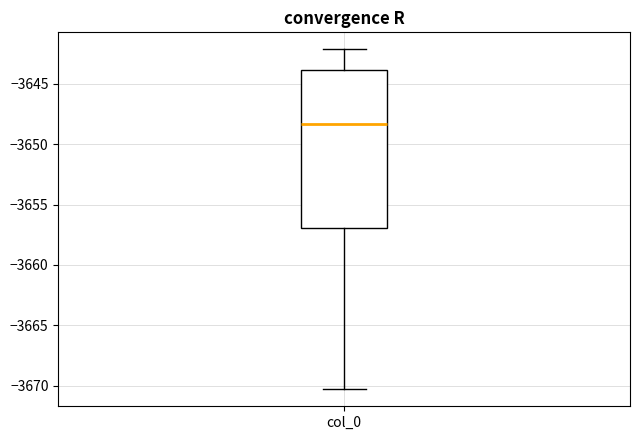

Transcribe this box plot: give where the median line is, the range the box spans, and where the two whiskers end, as read against the y-axis. The values are not printed on the chart, so give them approximately, as read against the axis.

median -3648.5, box -3657.0 to -3644.0, whiskers -3670.5 to -3642.0